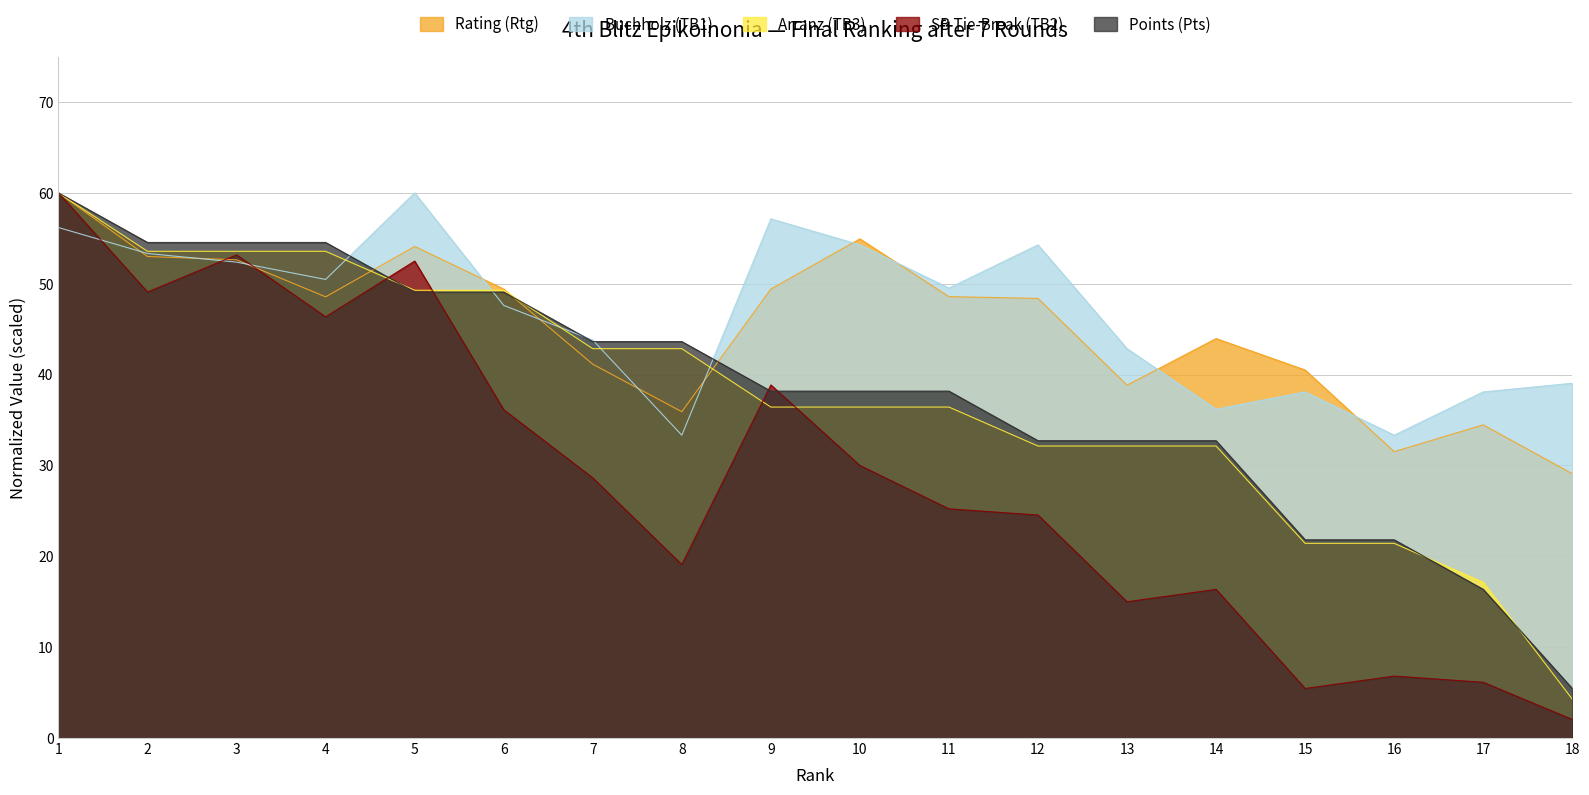

What is the highest value of the SB Tie-Break (TB2) series?

60.0